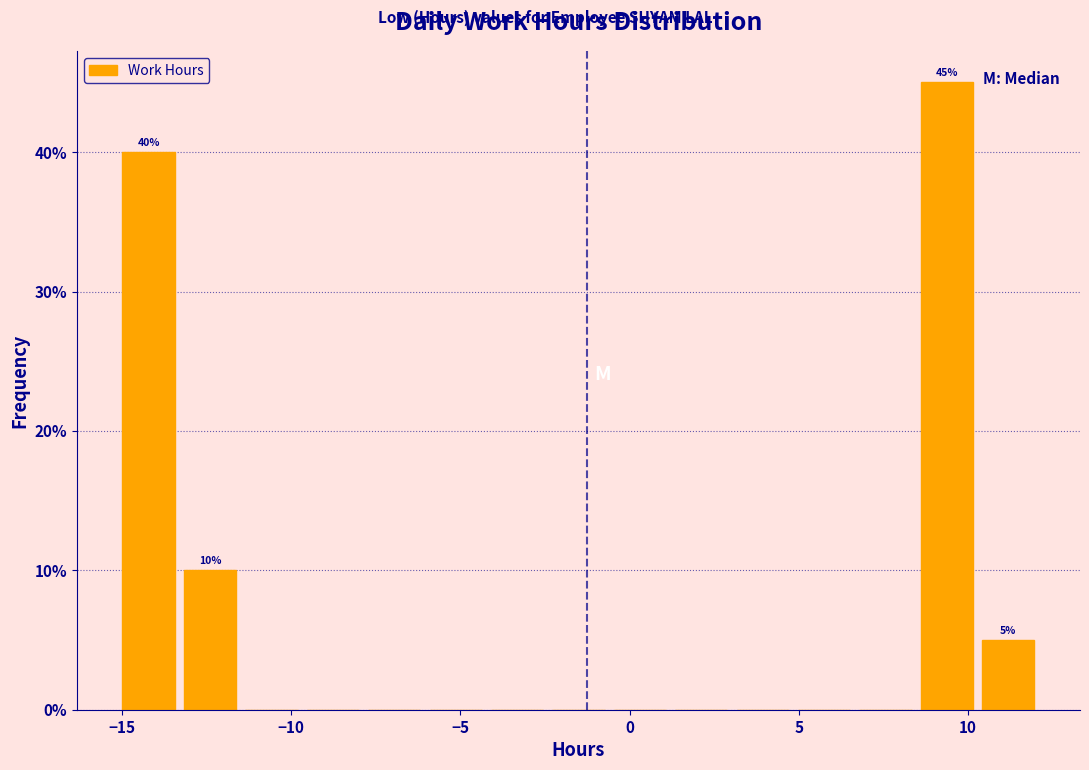

Around what value on the x-axis is the tallest bar? Give the approximate position of its centre, as read against the axis.

9.5